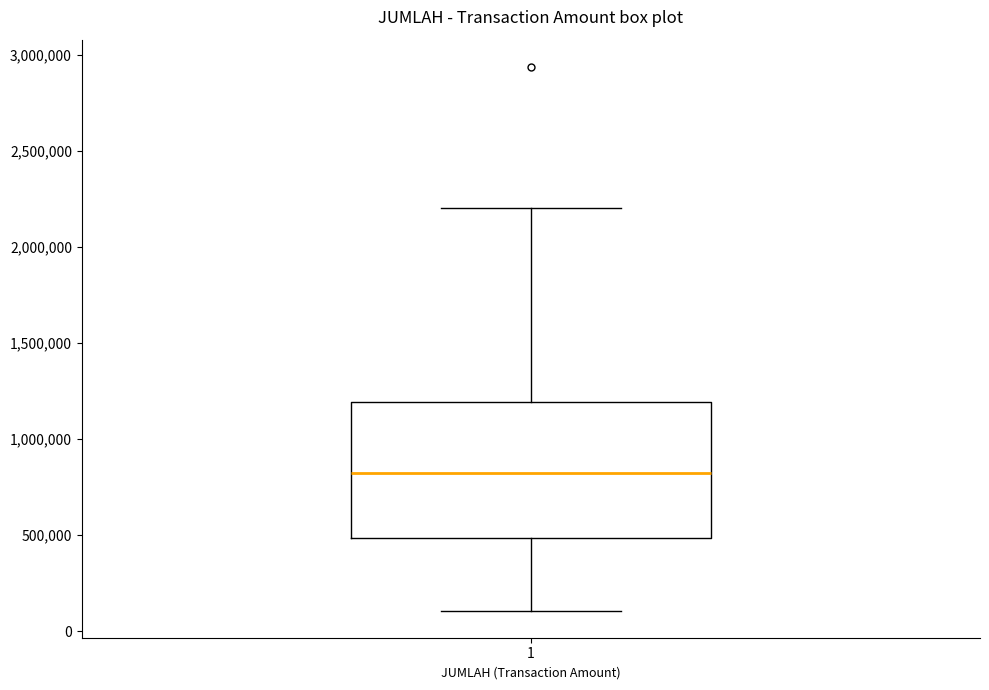

Where is the upper edge of the box at x = 1 on the y-axis? The values are not printed on the chart, so give them approximately, as read against the axis.

1200000